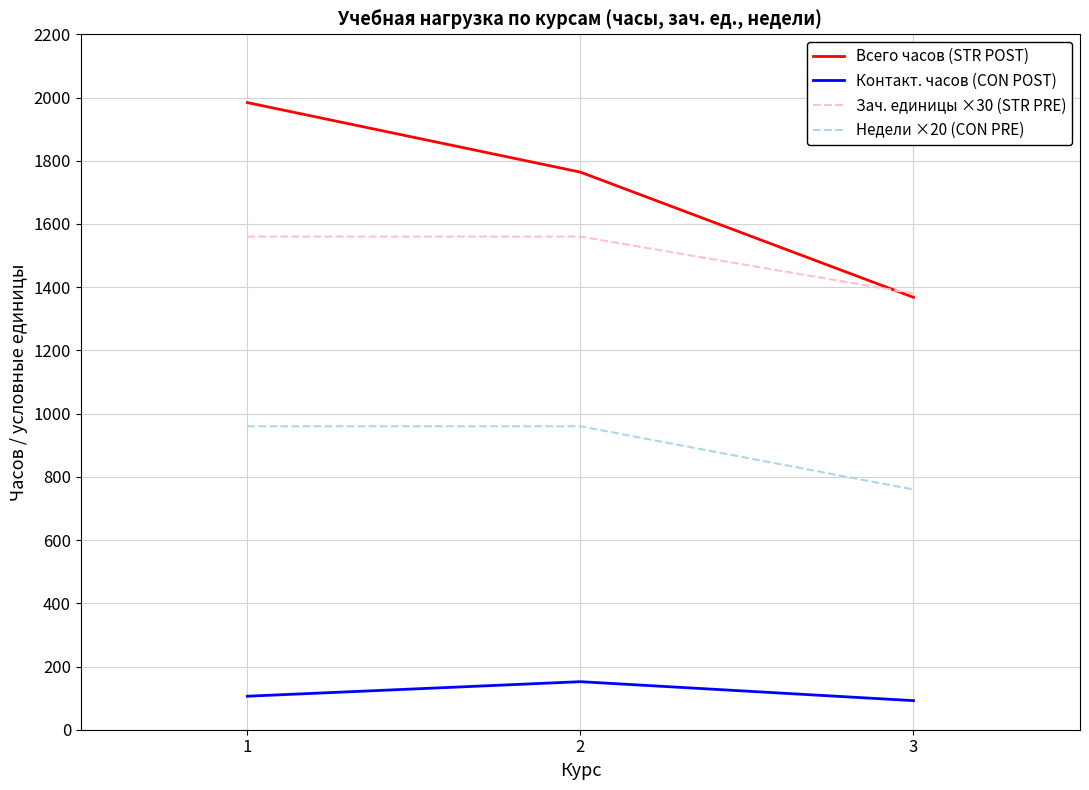

Rank the series by their maximum value, from lowest to highest.

Контакт. часов (CON POST), Недели ×20 (CON PRE), Зач. единицы ×30 (STR PRE), Всего часов (STR POST)